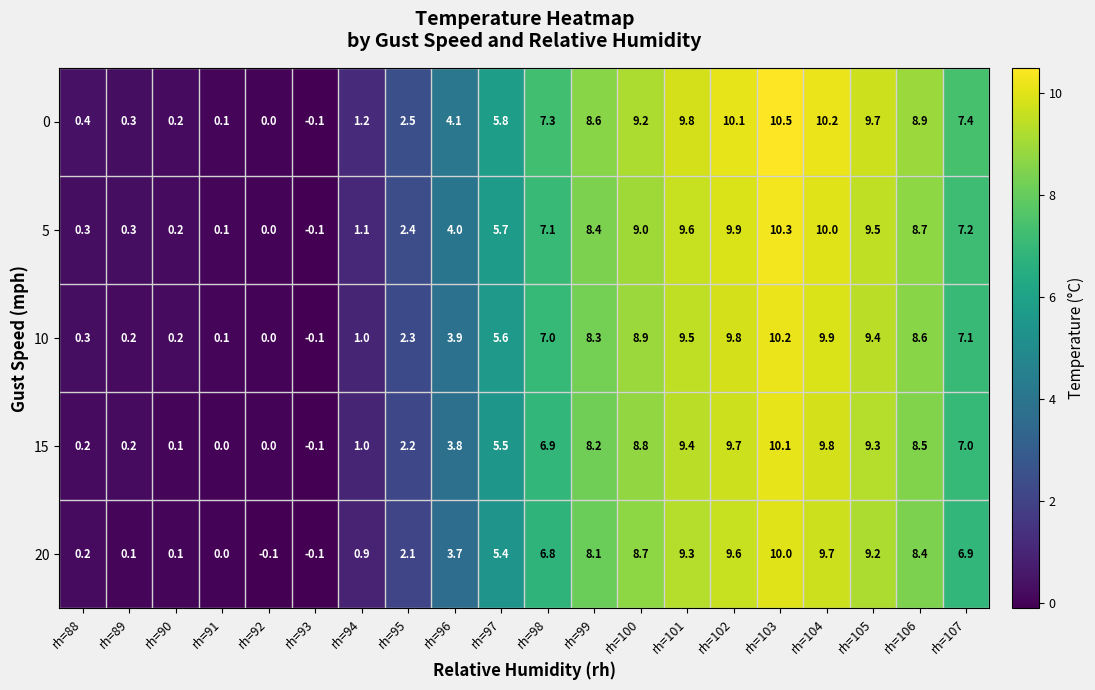

How many data points in 20 are less than 6?

10